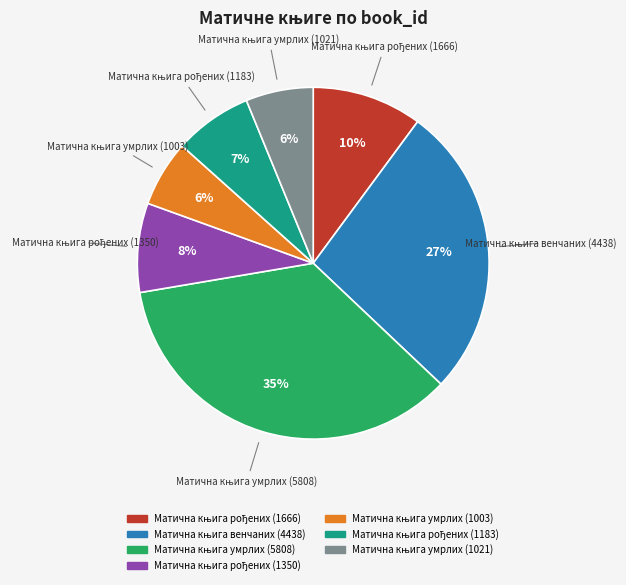

To the nearest percent, what is the average slice percentage?

14%